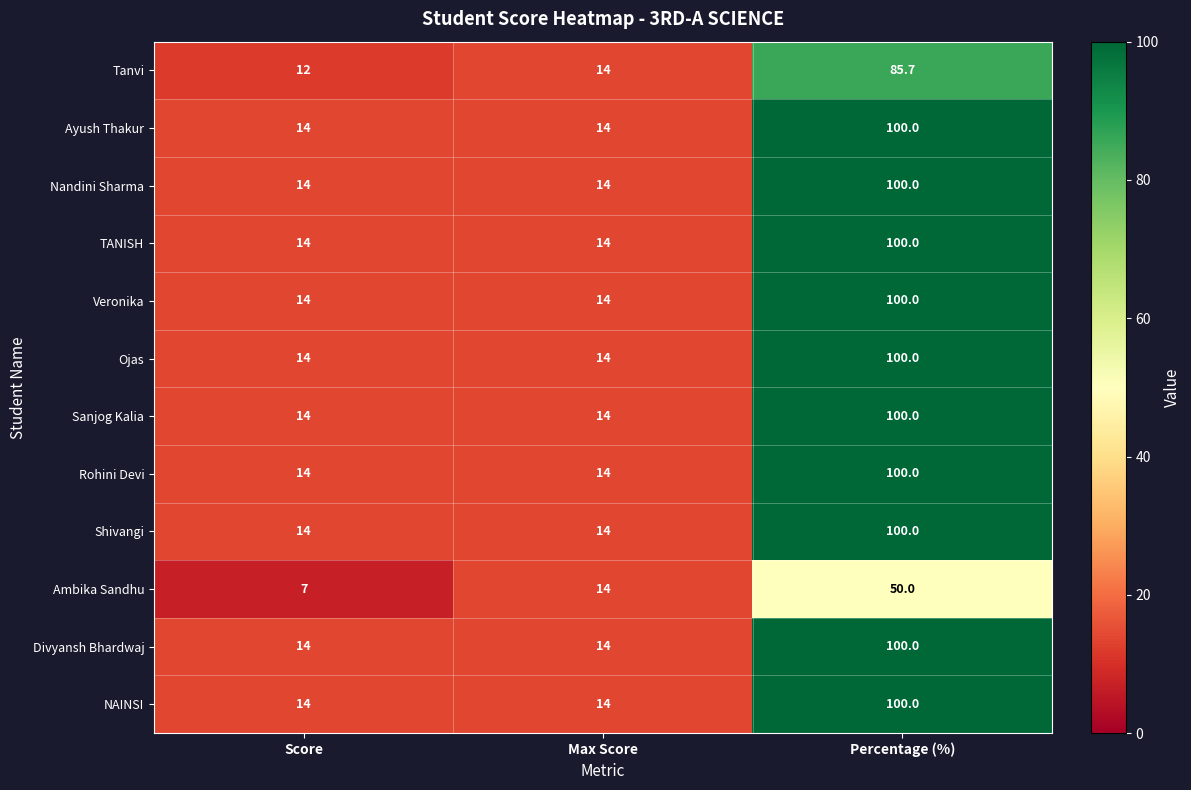

How many series are shown in this chart?

12